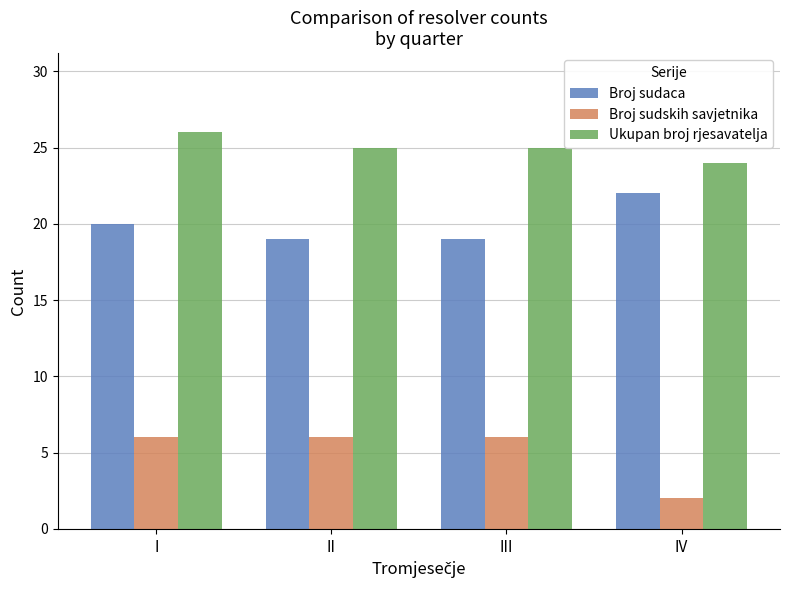

Is it true that Broj sudaca equals 36 at IV?

False